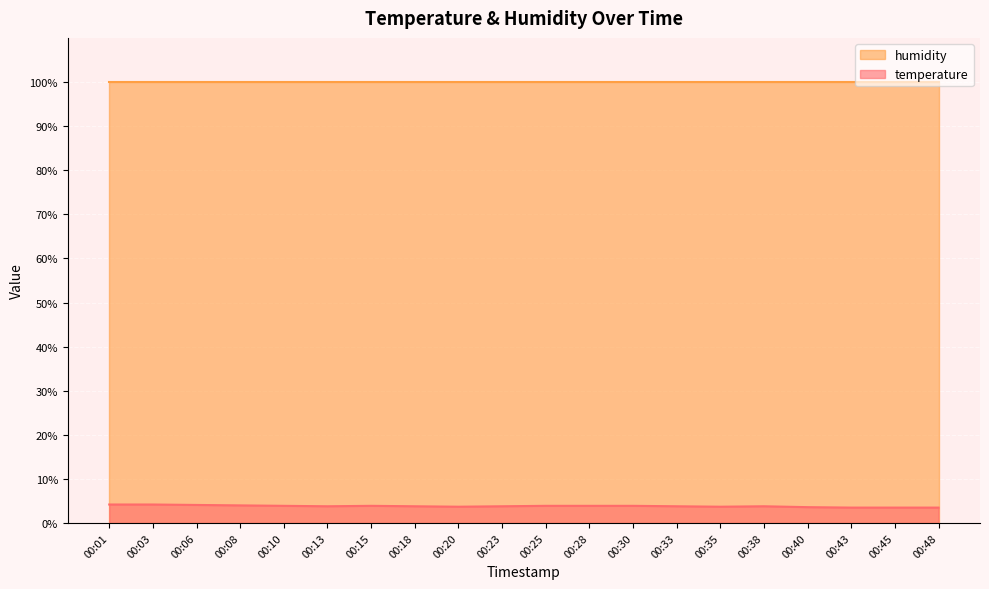

How many values are between 3 and 4?

17